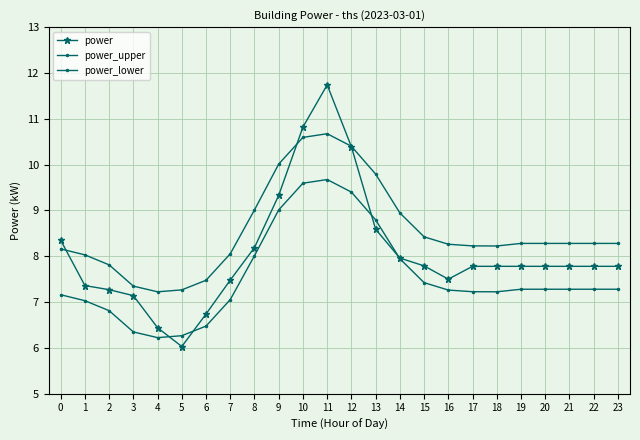

How many lines are shown in the chart?

3